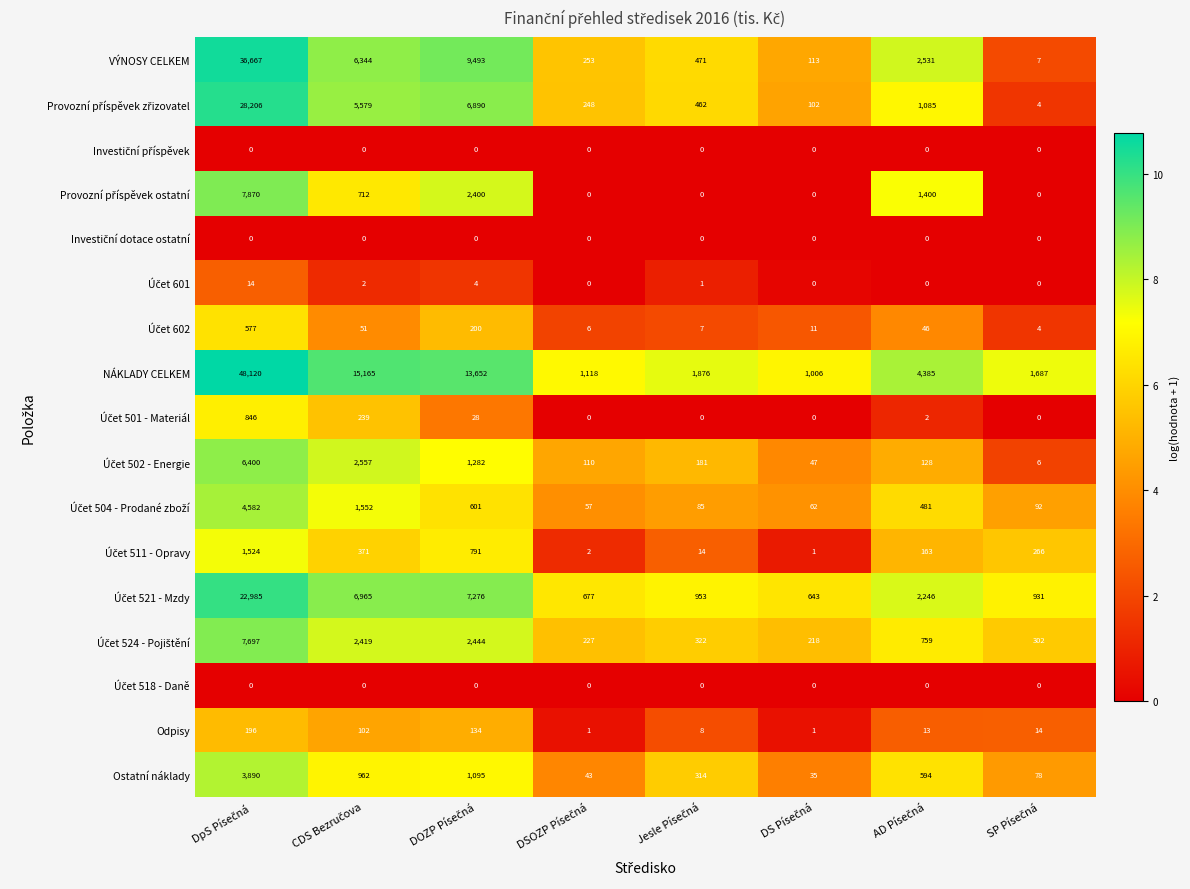

Which series has the largest range (max minus min)?

NÁKLADY CELKEM